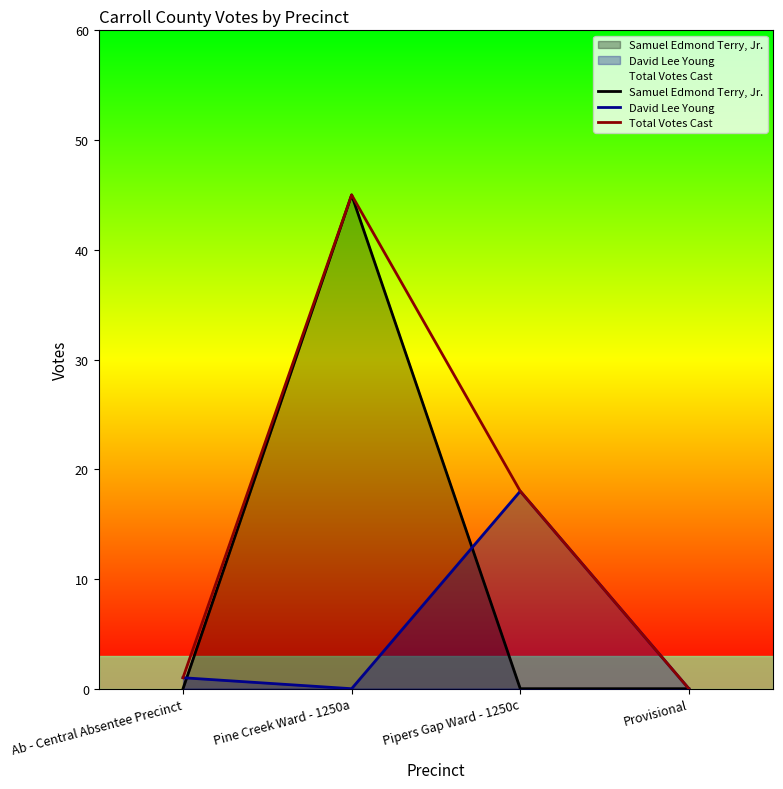

Where is the first local maximum for David Lee Young?

Pipers Gap Ward - 1250c